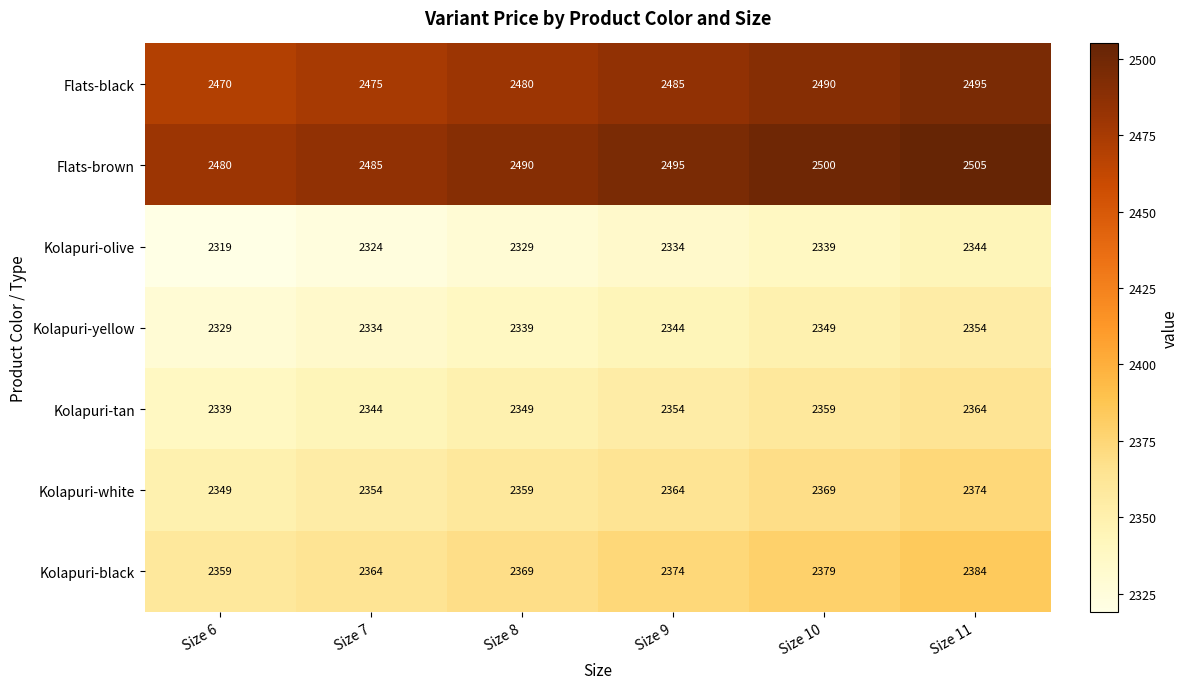

Rank the series by their maximum value, from lowest to highest.

Kolapuri-olive, Kolapuri-yellow, Kolapuri-tan, Kolapuri-white, Kolapuri-black, Flats-black, Flats-brown